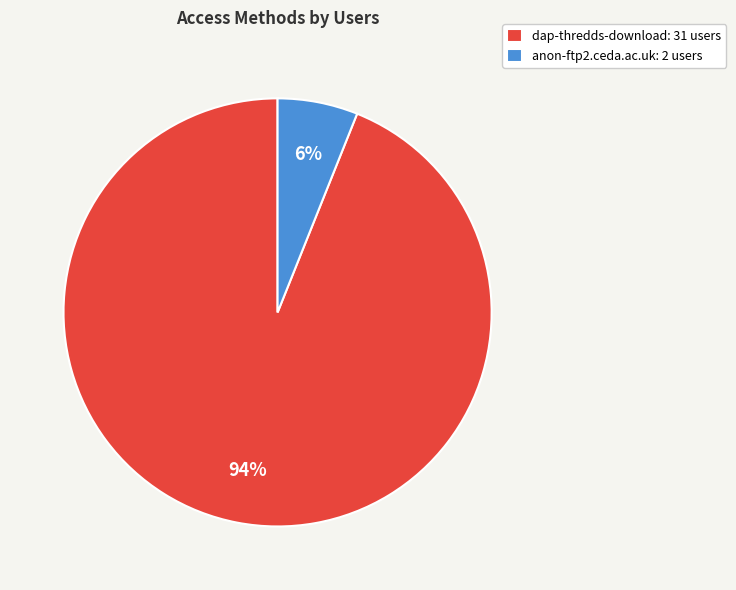

Rank the categories by value from highest to lowest.

dap-thredds-download, anon-ftp2.ceda.ac.uk